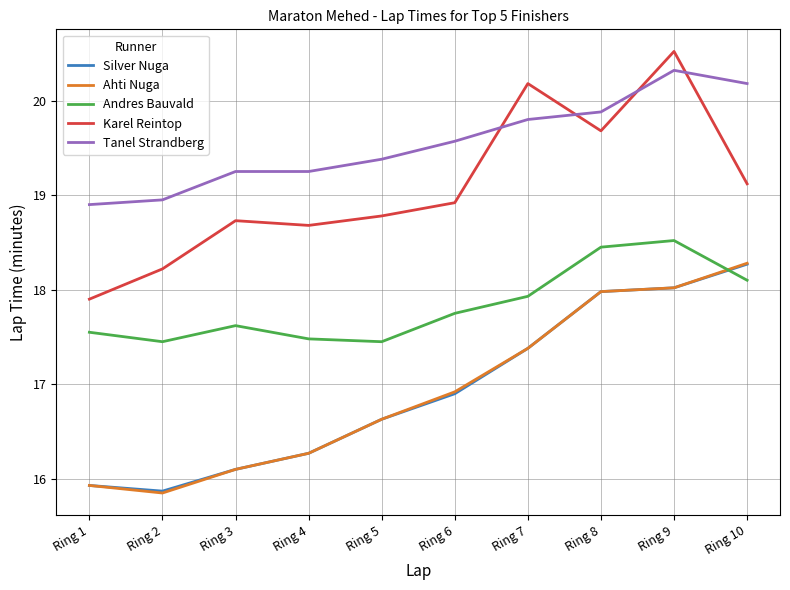

How many lines are shown in the chart?

5